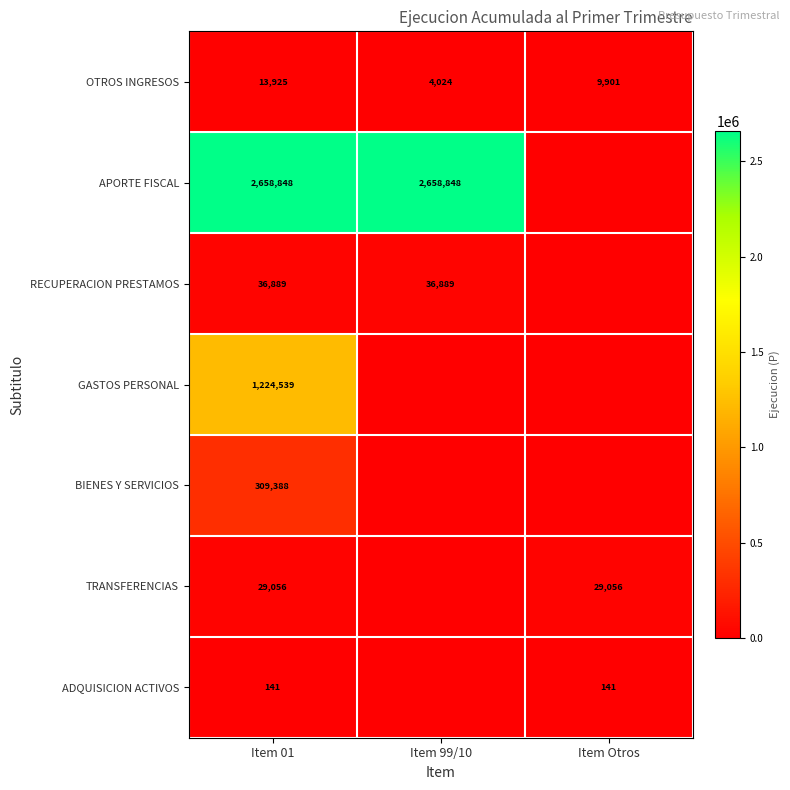

What is the sum of the OTROS INGRESOS values at Item 01 and Item Otros?

23826